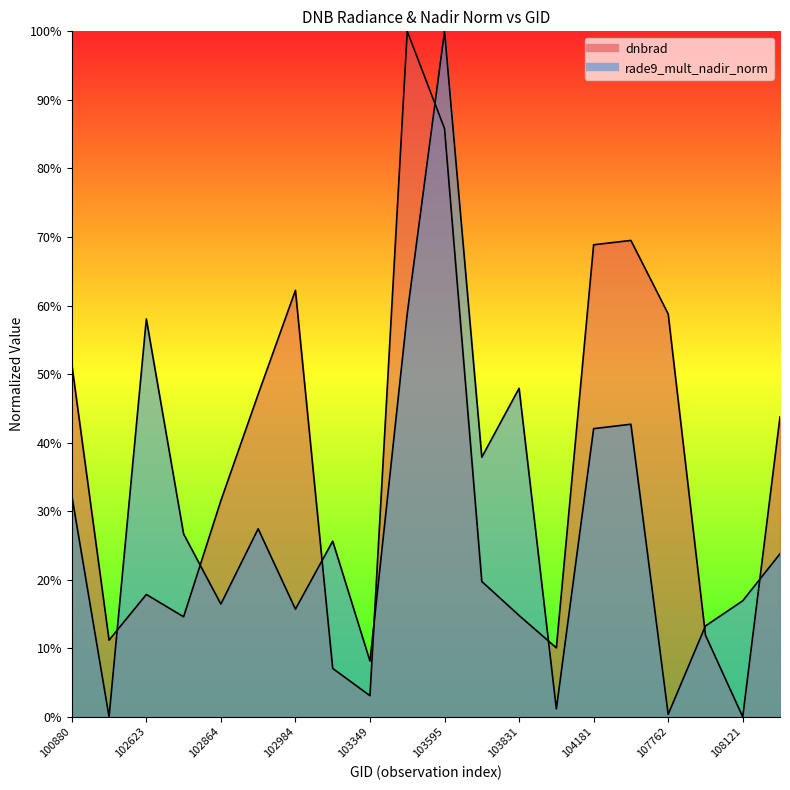

True or false: rade9_mult_nadir_norm and dnbrad intersect in this chart.

True